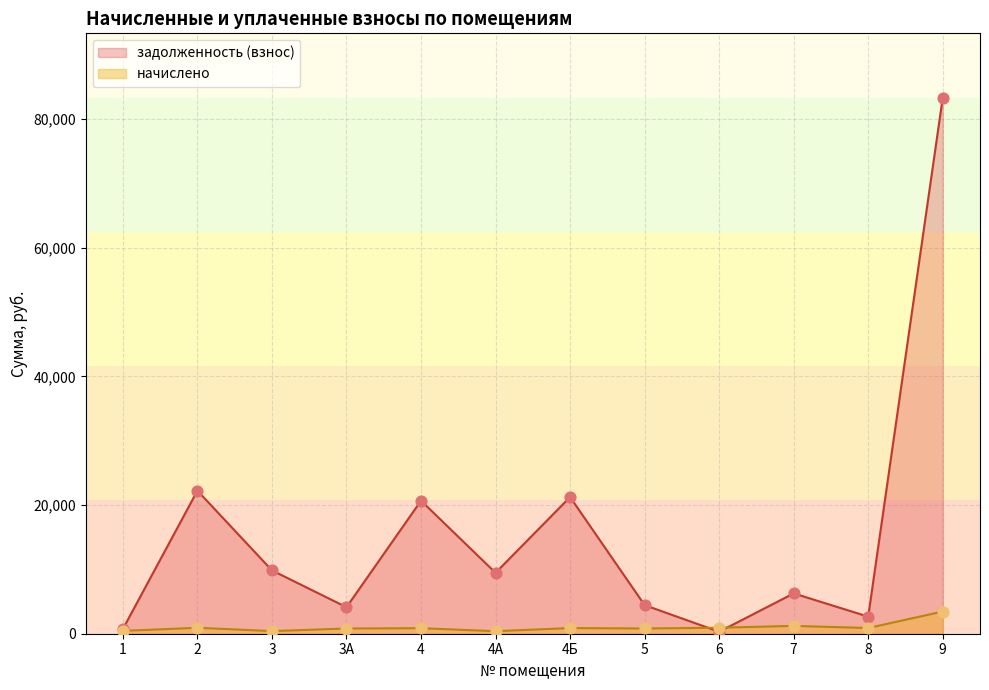

Which series has the largest Y range (max minus min)?

задолженность (взнос)